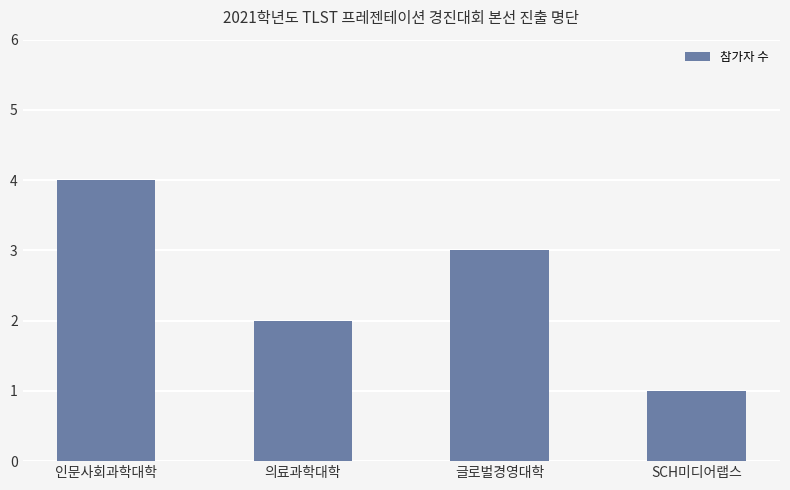

What is the change in value from 인문사회과학대학 to SCH미디어랩스?

-3